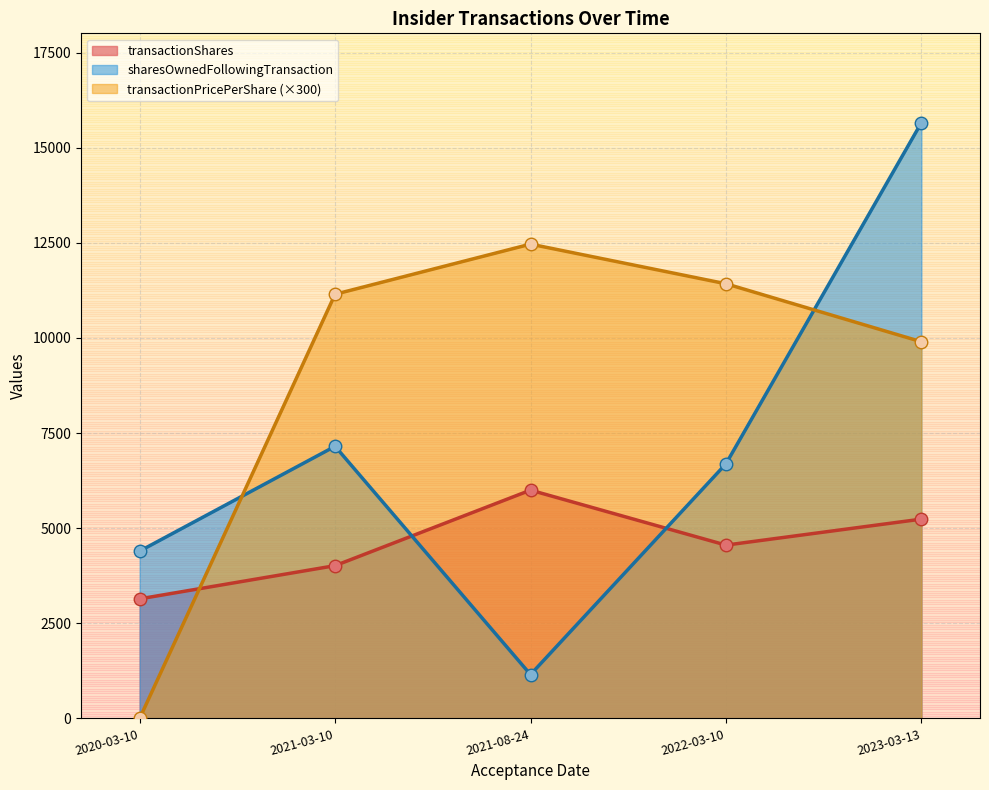

True or false: sharesOwnedFollowingTransaction has a value of 410.2 at 2021-08-24.

False